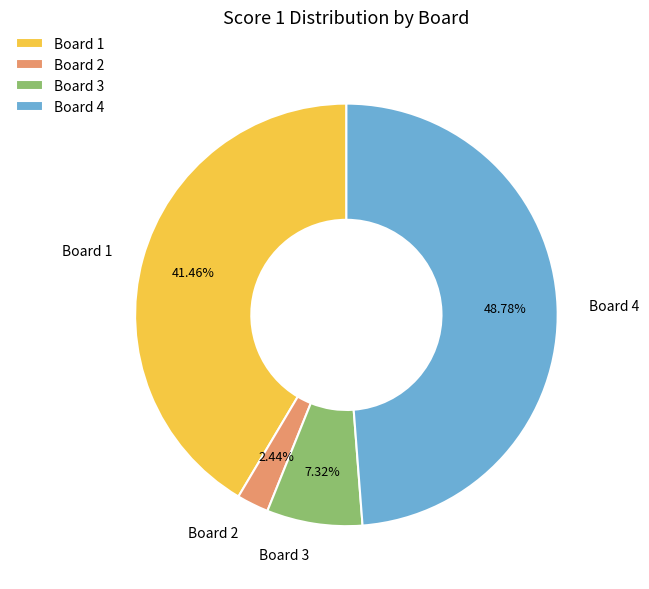

Between Board 3 and Board 1, which is larger?

Board 1